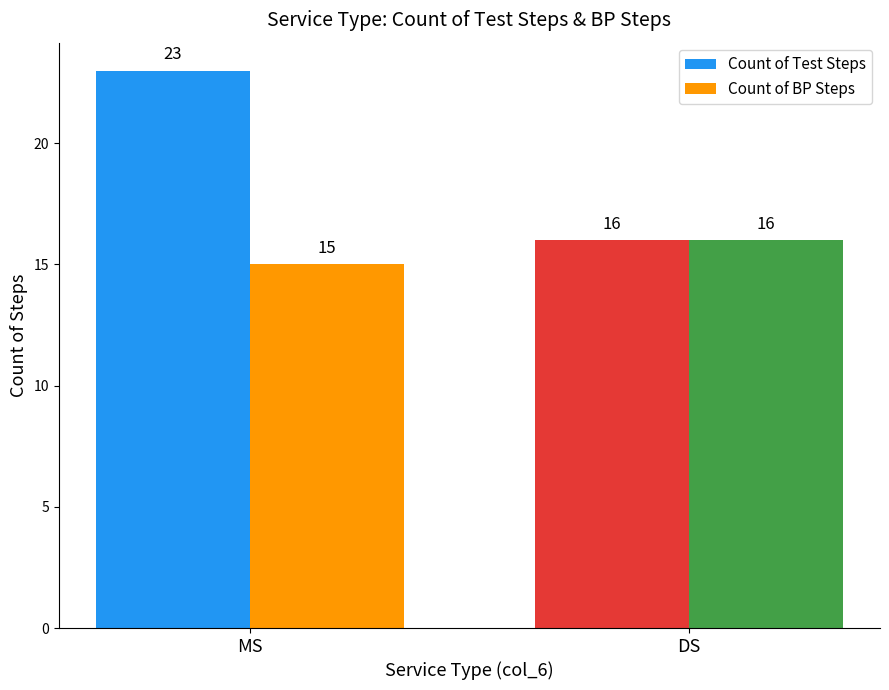

What is the sum of all Count of BP Steps values?

31